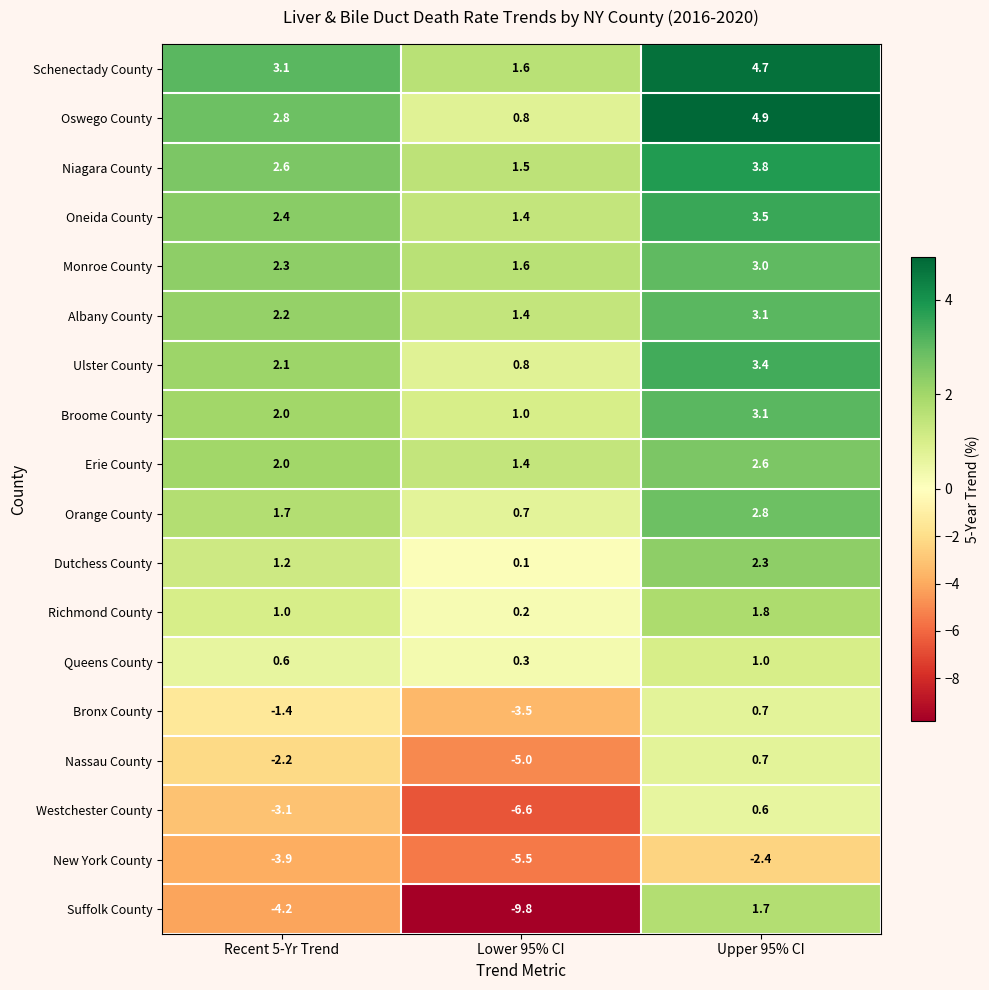

Is it true that Erie County equals 3.7 at Upper 95% CI?

False